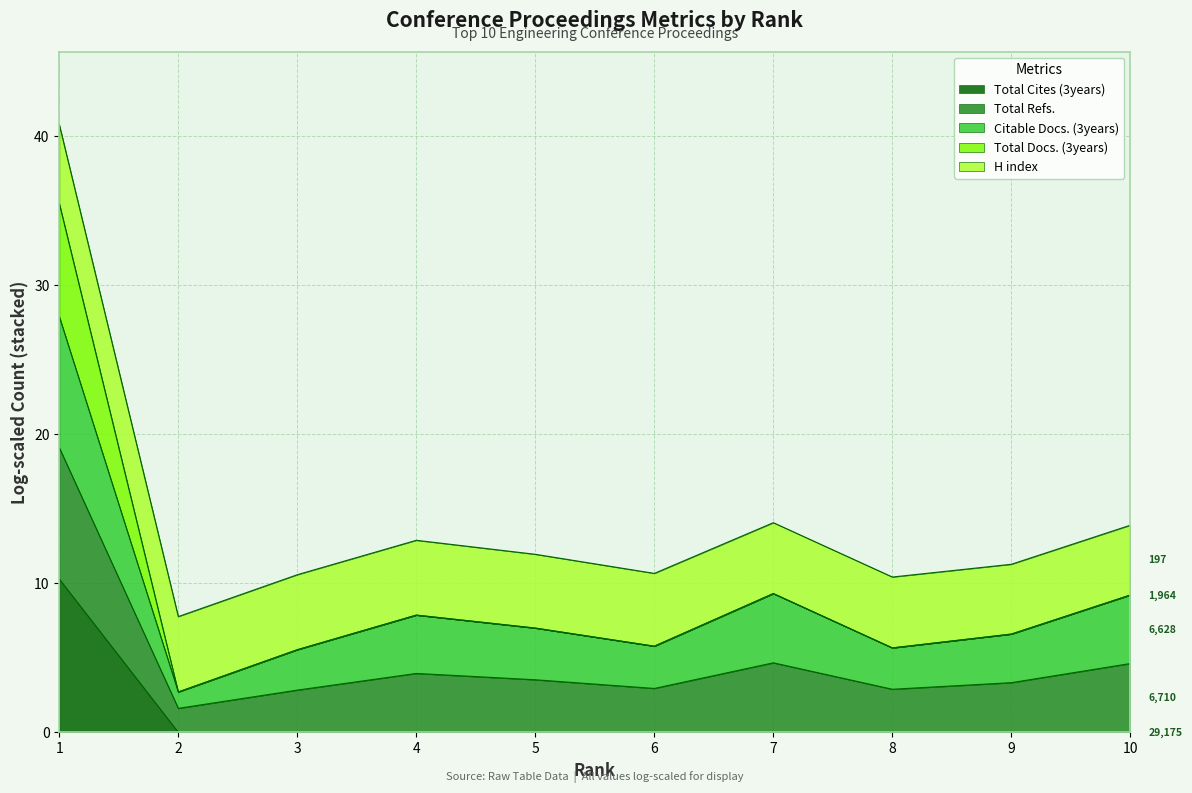

True or false: Total Cites (3years) and Citable Docs. (3years) intersect in this chart.

False